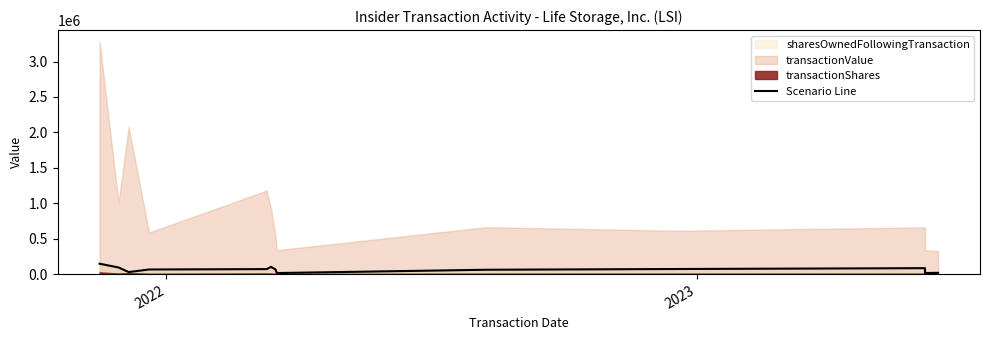

Does the chart display data point markers on the line(s)?

No